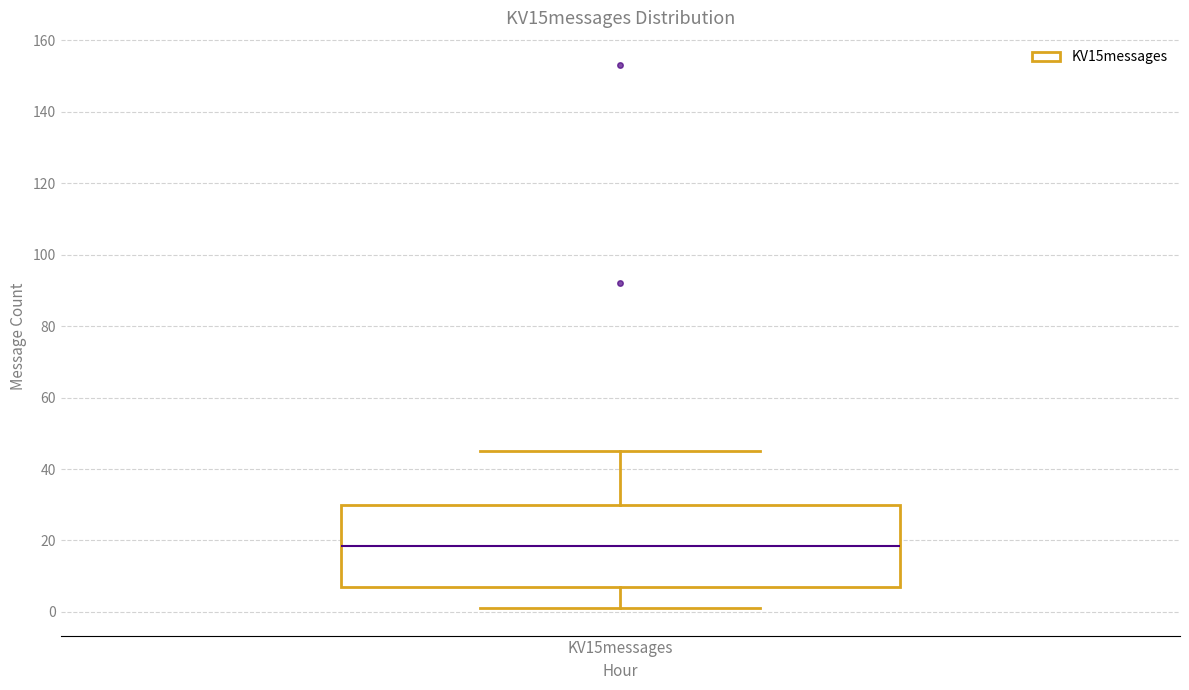

Where does the median line of the box for KV15messages sit on the y-axis? The values are not printed on the chart, so give them approximately, as read against the axis.

18